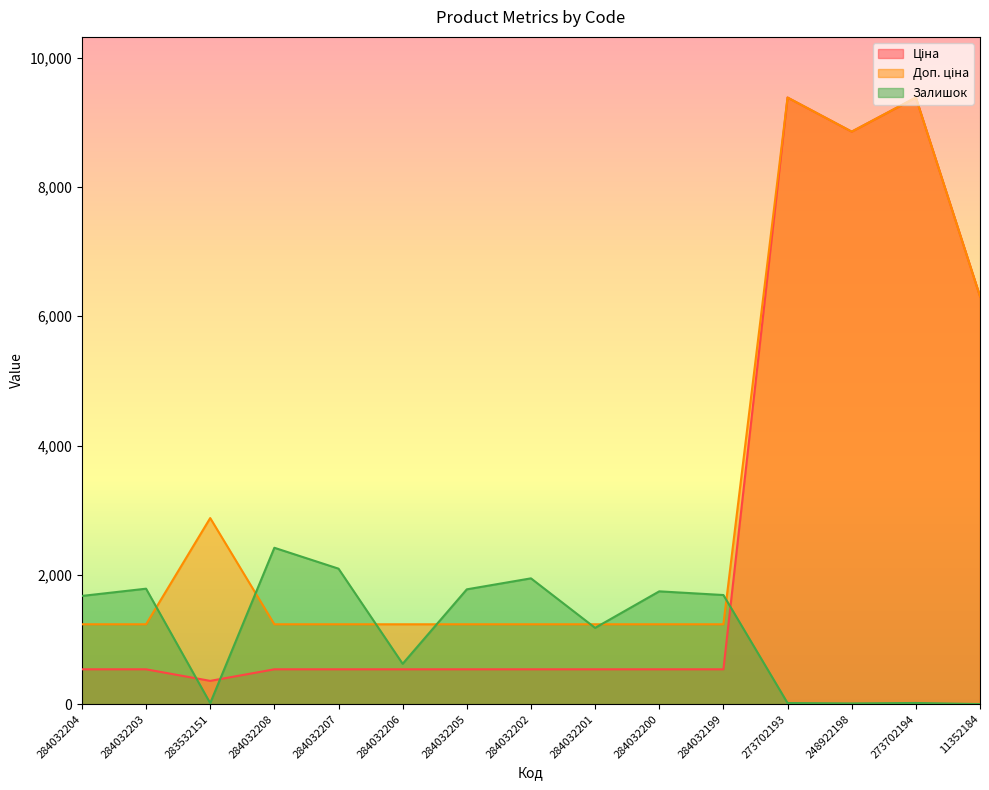

Does the chart display data point markers on the line(s)?

No